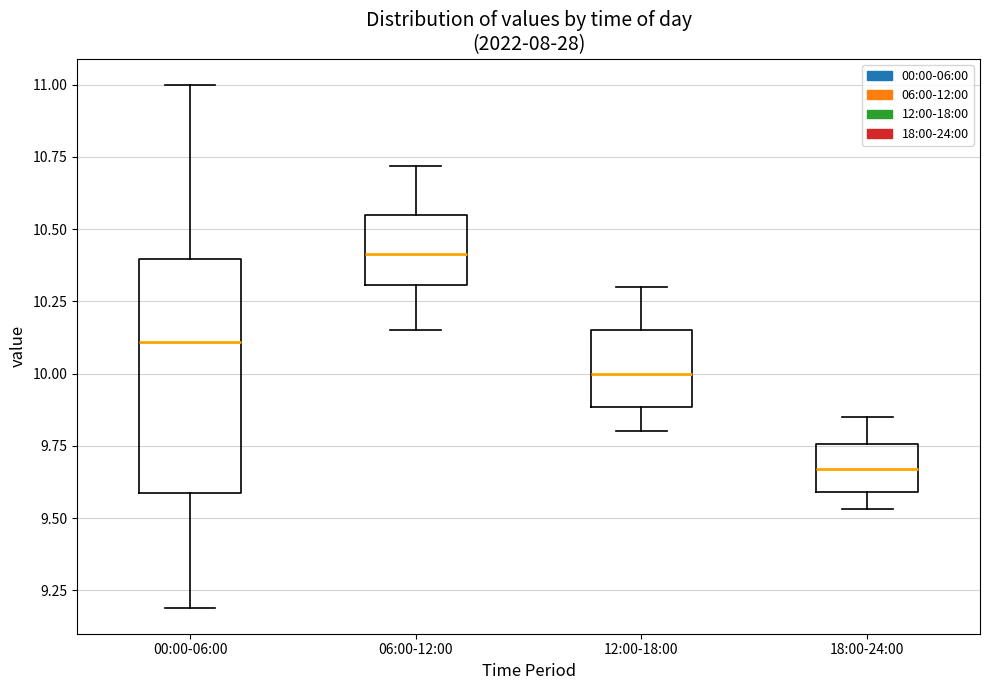

Reading left to right, transcribe this box plot: for each box, give where its median line is, the range the box spans, and where its two whiskers end, as read against the y-axis. The values are not printed on the chart, so give them approximately, as read against the axis.

00:00-06:00: median 10.10, box 9.60 to 10.40, whiskers 9.20 to 11.00
06:00-12:00: median 10.40, box 10.30 to 10.55, whiskers 10.15 to 10.70
12:00-18:00: median 10.00, box 9.90 to 10.15, whiskers 9.80 to 10.30
18:00-24:00: median 9.65, box 9.60 to 9.75, whiskers 9.55 to 9.85